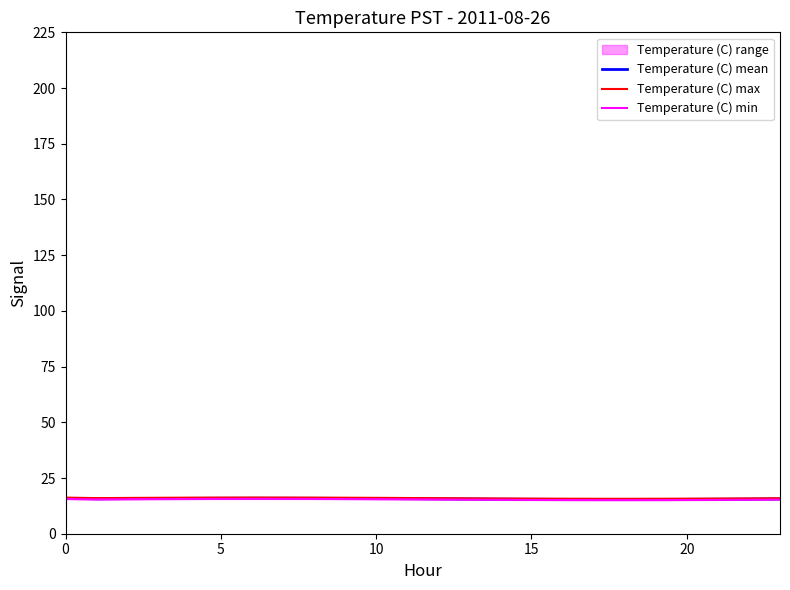

At which label does Temperature (C) mean reach its peak?

6